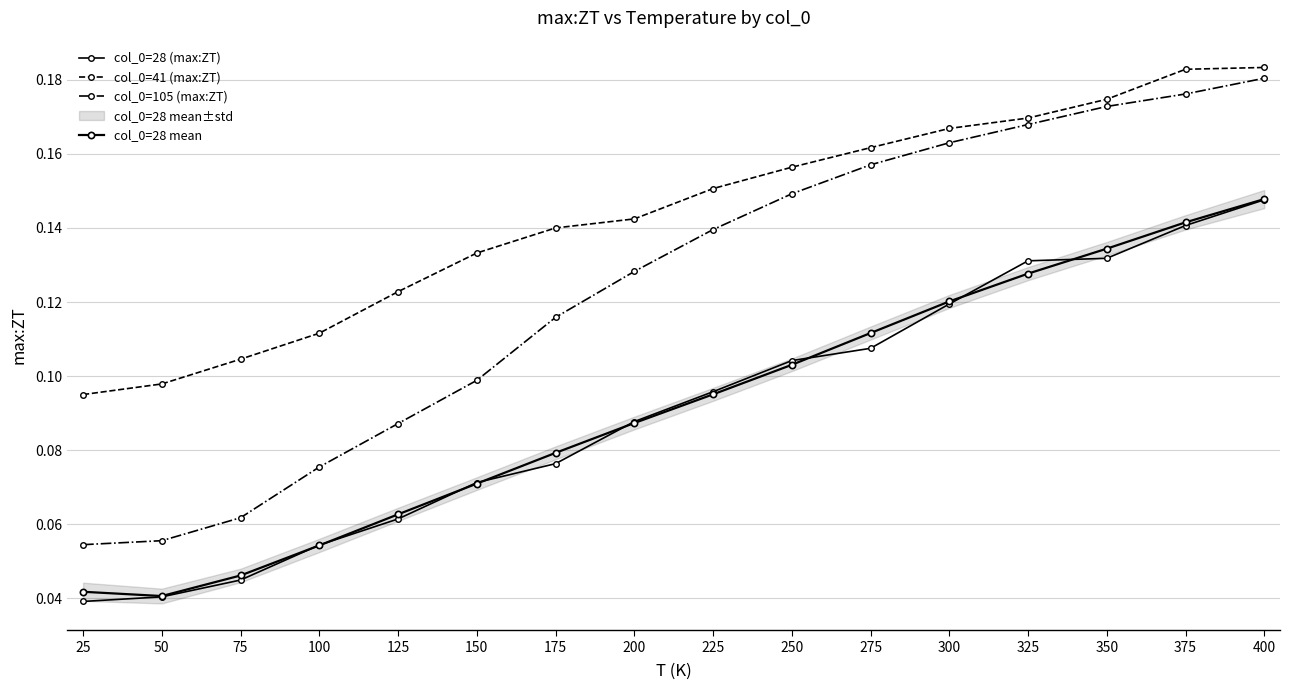

Reading left to right, extract all data points from this chart.

col_0=28 (max:ZT): 25=0.0	50=0.0	75=0.0	100=0.1	125=0.1	150=0.1	175=0.1	200=0.1	225=0.1	250=0.1	275=0.1	300=0.1	325=0.1	350=0.1	375=0.1	400=0.1
col_0=41 (max:ZT): 25=0.1	50=0.1	75=0.1	100=0.1	125=0.1	150=0.1	175=0.1	200=0.1	225=0.2	250=0.2	275=0.2	300=0.2	325=0.2	350=0.2	375=0.2	400=0.2
col_0=105 (max:ZT): 25=0.1	50=0.1	75=0.1	100=0.1	125=0.1	150=0.1	175=0.1	200=0.1	225=0.1	250=0.1	275=0.2	300=0.2	325=0.2	350=0.2	375=0.2	400=0.2
col_0=28 mean: 25=0.0	50=0.0	75=0.0	100=0.1	125=0.1	150=0.1	175=0.1	200=0.1	225=0.1	250=0.1	275=0.1	300=0.1	325=0.1	350=0.1	375=0.1	400=0.1